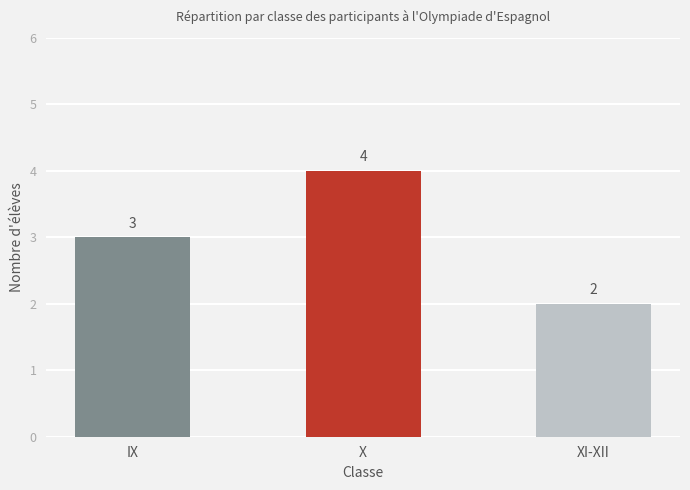

At which label is the value closest to 3?

IX